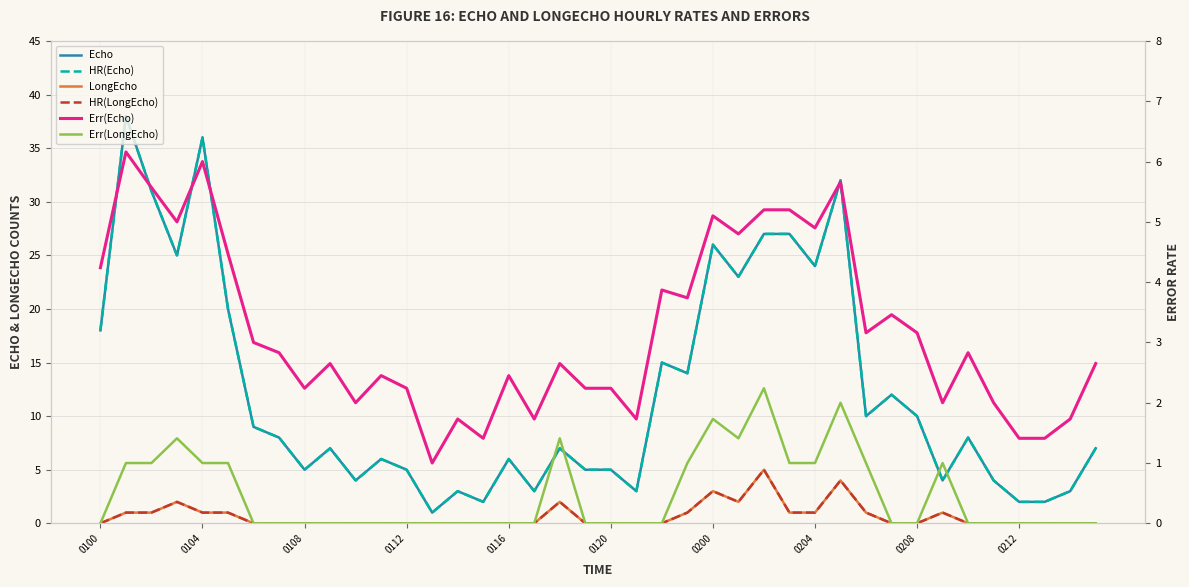

Count the HR(LongEcho) values in the range 0 to 1.

34